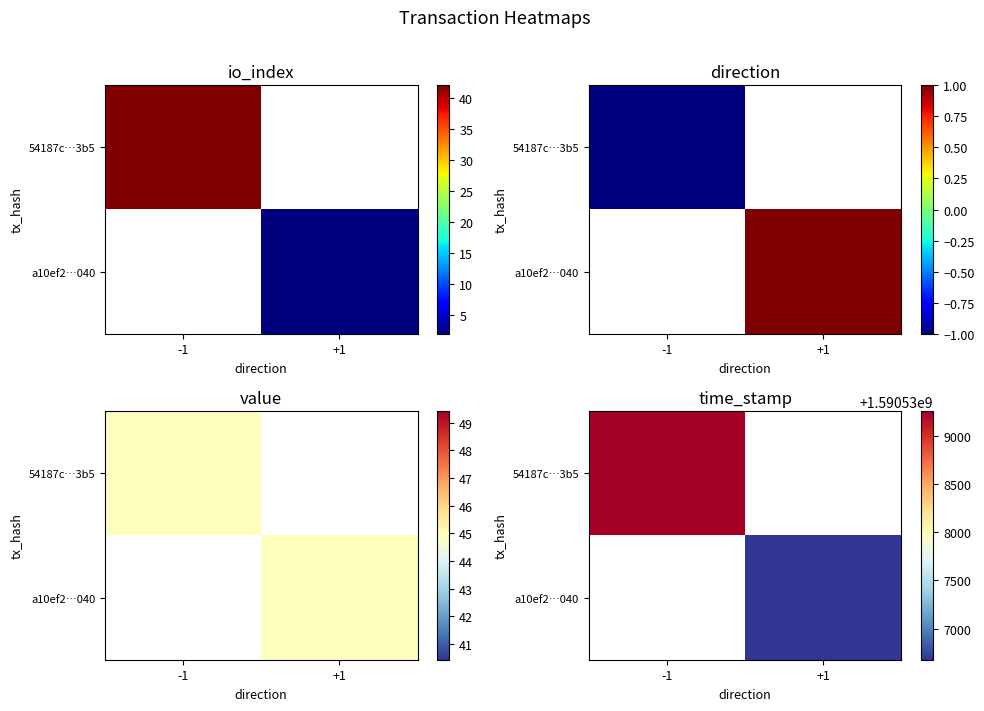

Which category has the lowest value across all series?

+1